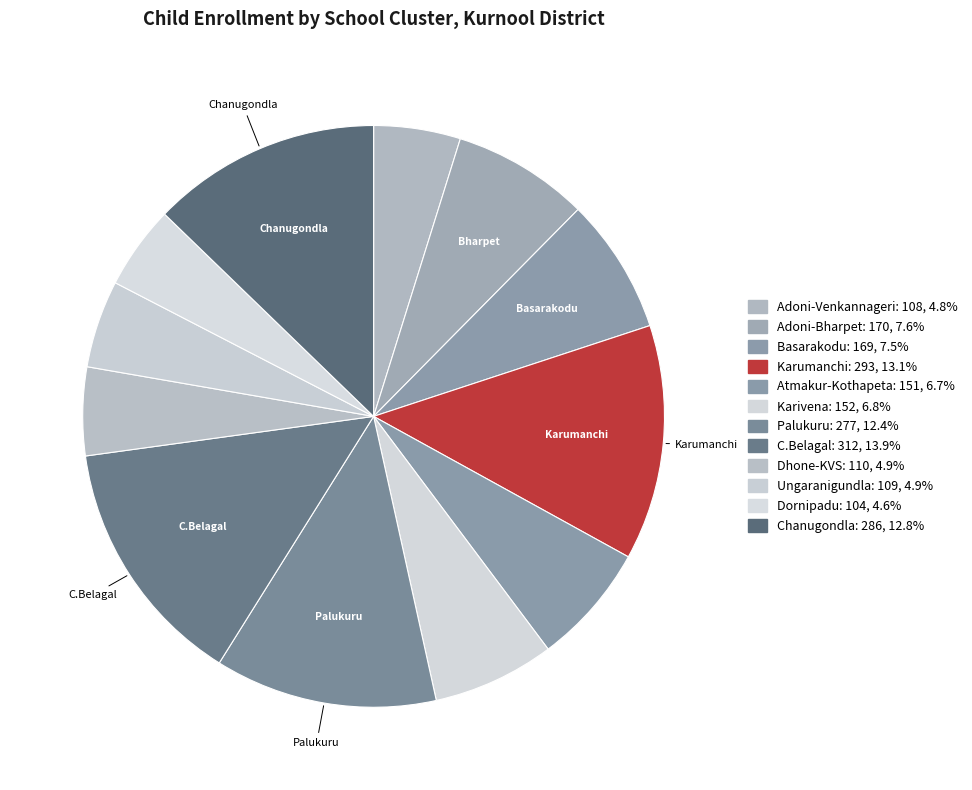

How many segments does this pie chart have?

12